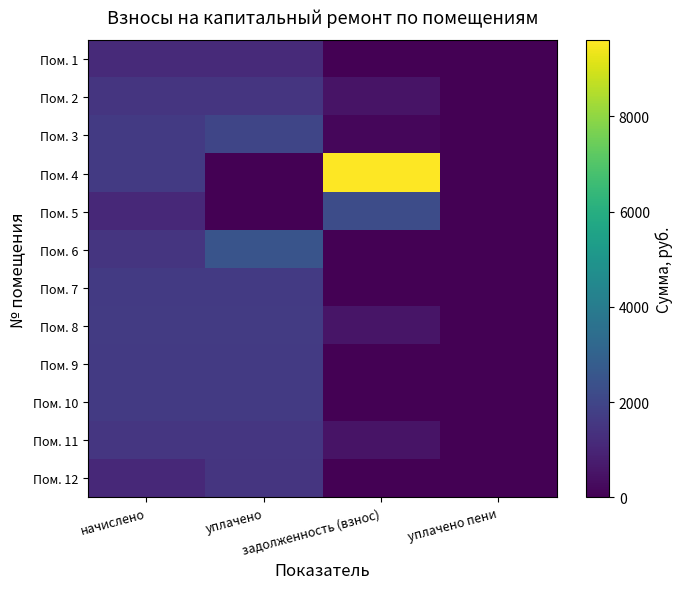

Reading left to right, transcribe all the data shown in this chart.

Пом. 1: начислено=1125.5	уплачено=1125.5	задолженность (взнос)=0.0	уплачено пени=0.0
Пом. 2: начислено=1492.0	уплачено=1492.0	задолженность (взнос)=497.4	уплачено пени=0.0
Пом. 3: начислено=1638.7	уплачено=2005.2	задолженность (взнос)=179.8	уплачено пени=0.0
Пом. 4: начислено=1649.7	уплачено=0.0	задолженность (взнос)=9600.6	уплачено пени=0.0
Пом. 5: начислено=1114.5	уплачено=0.0	задолженность (взнос)=2228.9	уплачено пени=0.0
Пом. 6: начислено=1492.0	уплачено=2486.8	задолженность (взнос)=0.0	уплачено пени=0.0
Пом. 7: начислено=1627.7	уплачено=1627.7	задолженность (взнос)=0.0	уплачено пени=0.0
Пом. 8: начислено=1657.0	уплачено=1657.0	задолженность (взнос)=552.3	уплачено пени=0.0
Пом. 9: начислено=1638.7	уплачено=1638.7	задолженность (взнос)=0.0	уплачено пени=0.0
Пом. 10: начислено=1638.7	уплачено=1638.7	задолженность (взнос)=0.0	уплачено пени=0.0
Пом. 11: начислено=1503.1	уплачено=1503.1	задолженность (взнос)=501.0	уплачено пени=0.0
Пом. 12: начислено=1114.5	уплачено=1486.0	задолженность (взнос)=7.1	уплачено пени=0.0